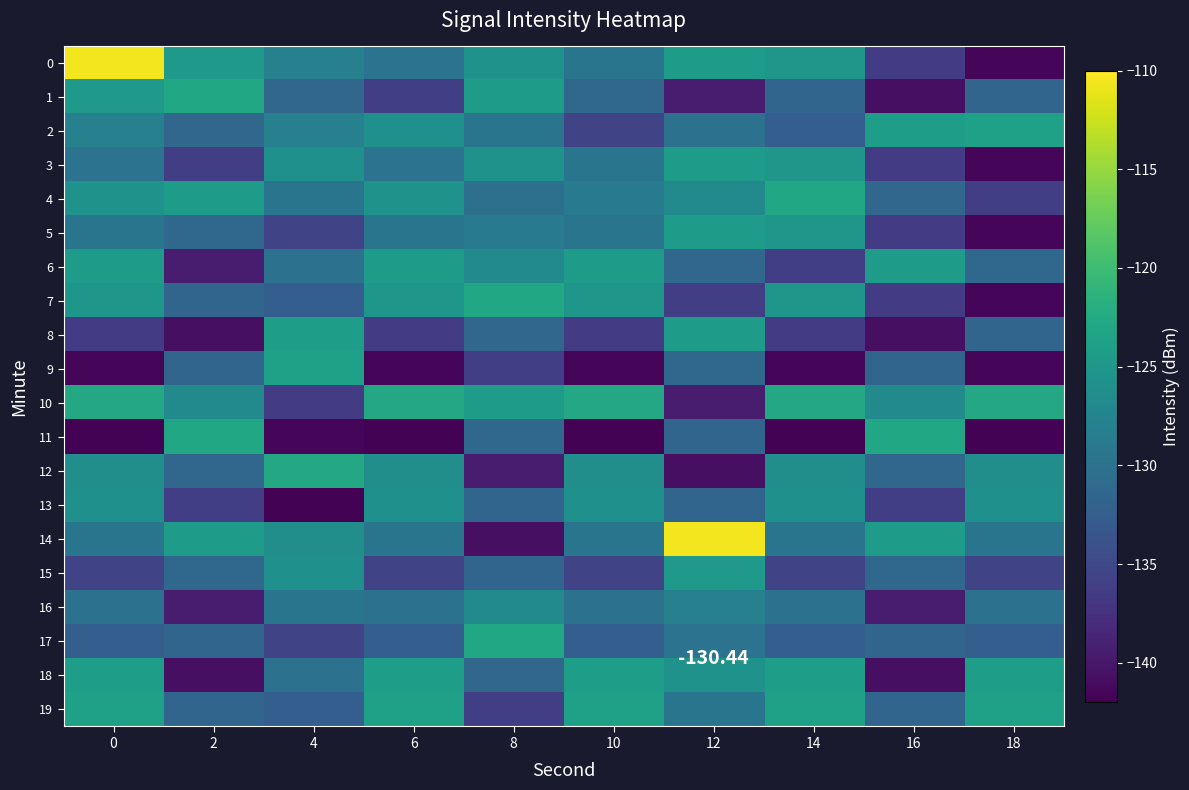

What is the difference between the 4 values at 2 and 16?

7.0